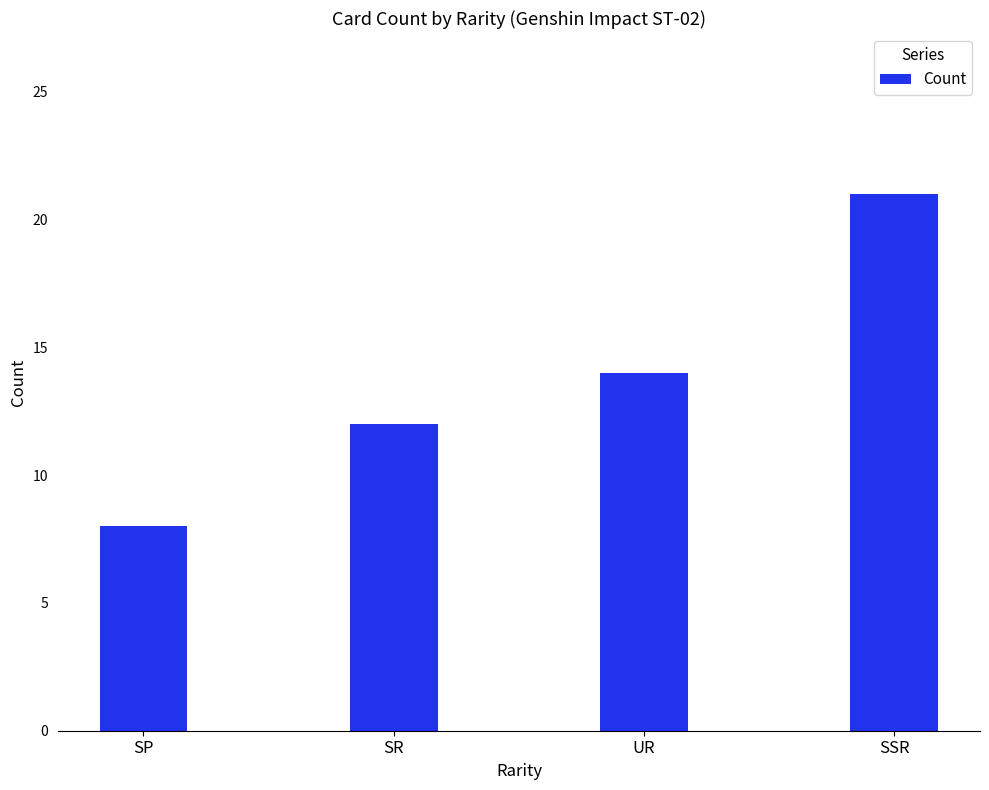

Read the value at SP.

8